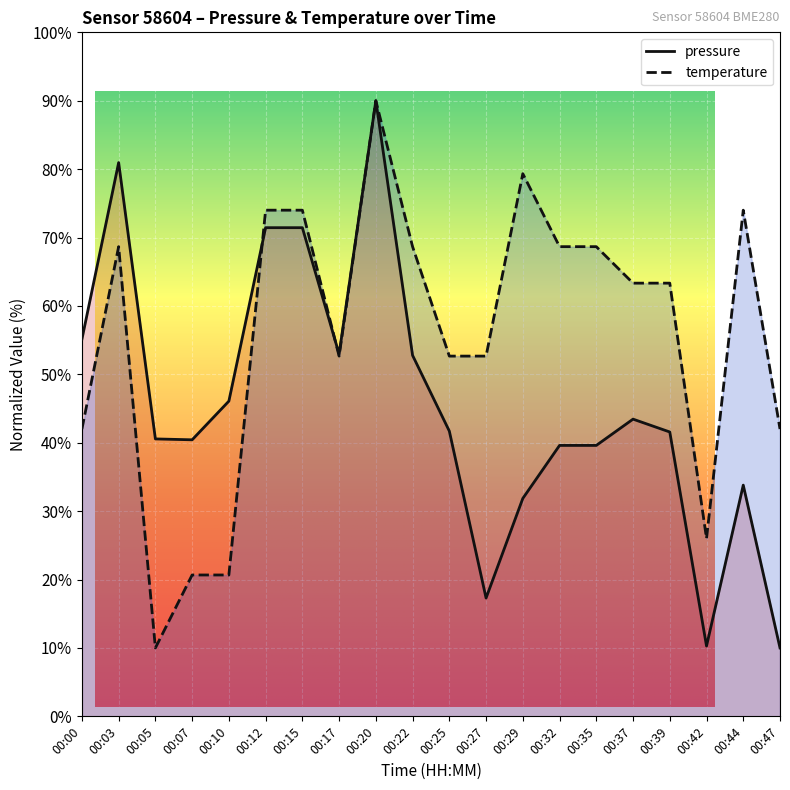

Where is the first local maximum for pressure?

00:03